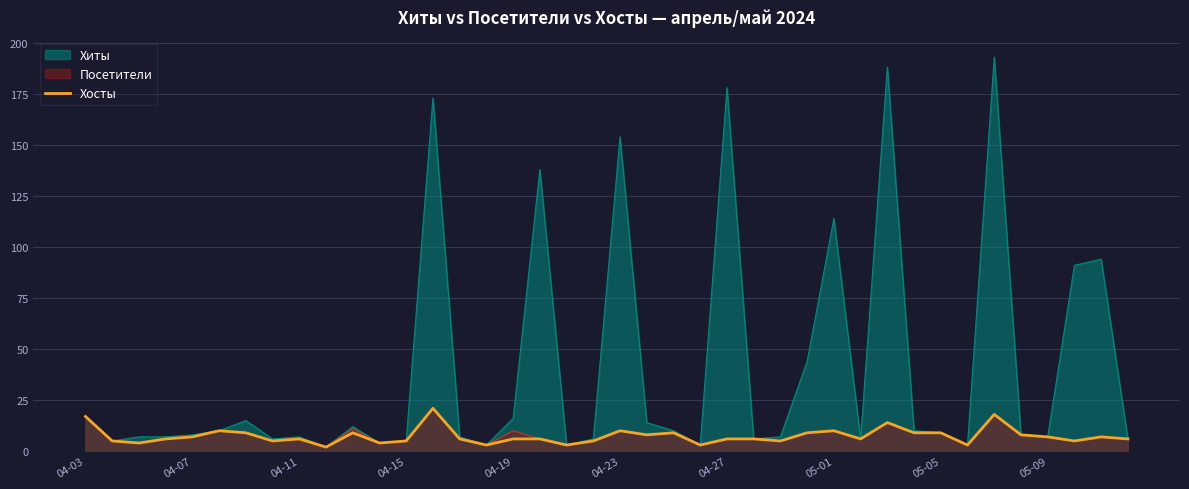

Which series has the widest spread of values?

Хиты